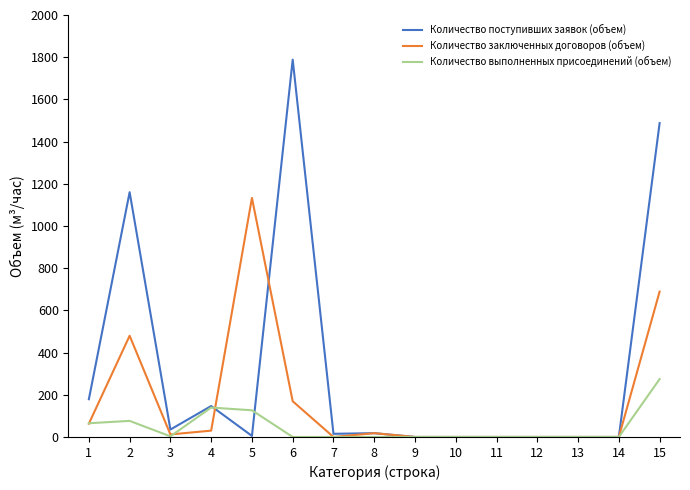

What is the difference between the second highest and second lowest values in the Количество поступивших заявок (объем) series?

1487.6